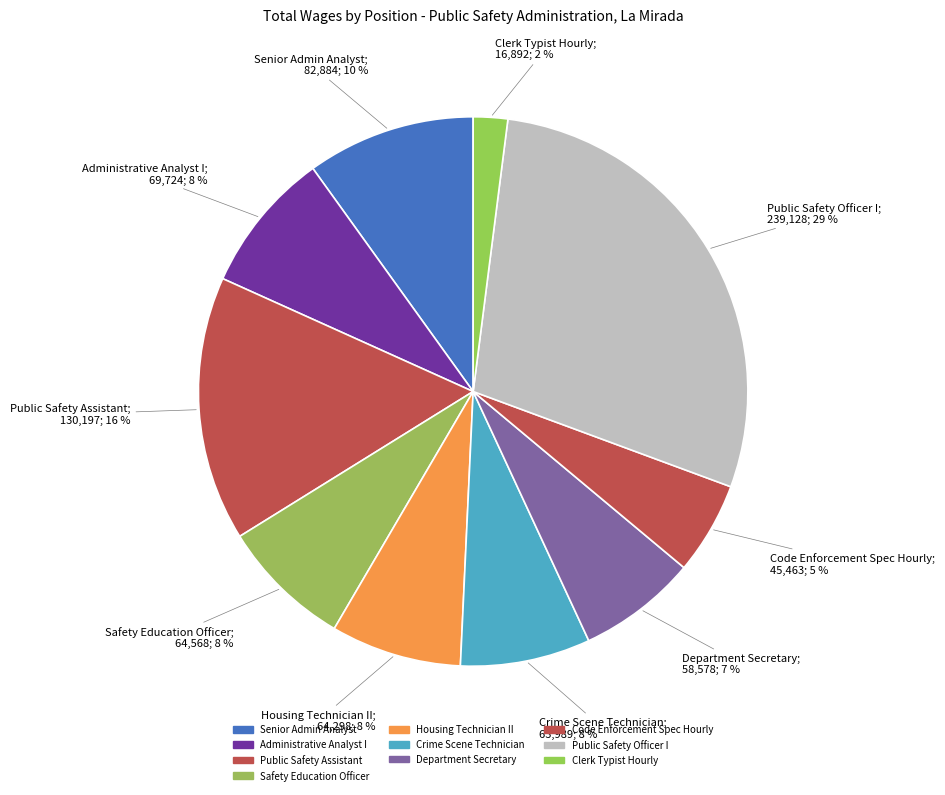

How many slices are in this pie chart?

10